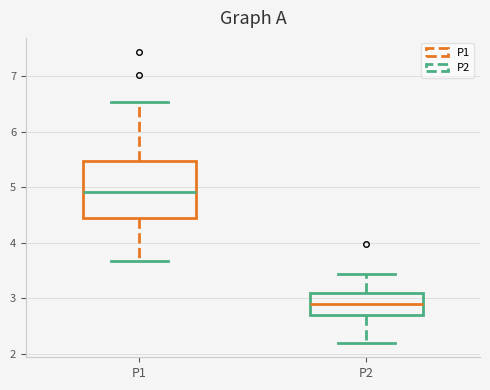

Reading left to right, read every box against the y-axis: the position of its median line, the range the box covers, and the ends of its whiskers. The values are not printed on the chart, so give them approximately, as read against the axis.

P1: median 4.9, box 4.5 to 5.5, whiskers 3.7 to 6.5
P2: median 2.9, box 2.7 to 3.1, whiskers 2.2 to 3.4